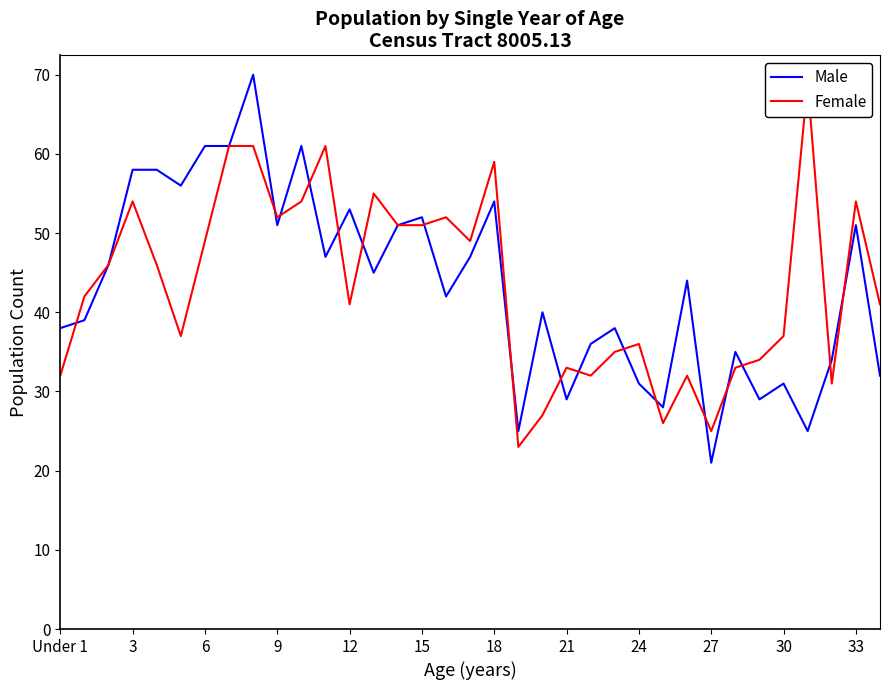

What is the spread (max minus min) of values at 13?

10